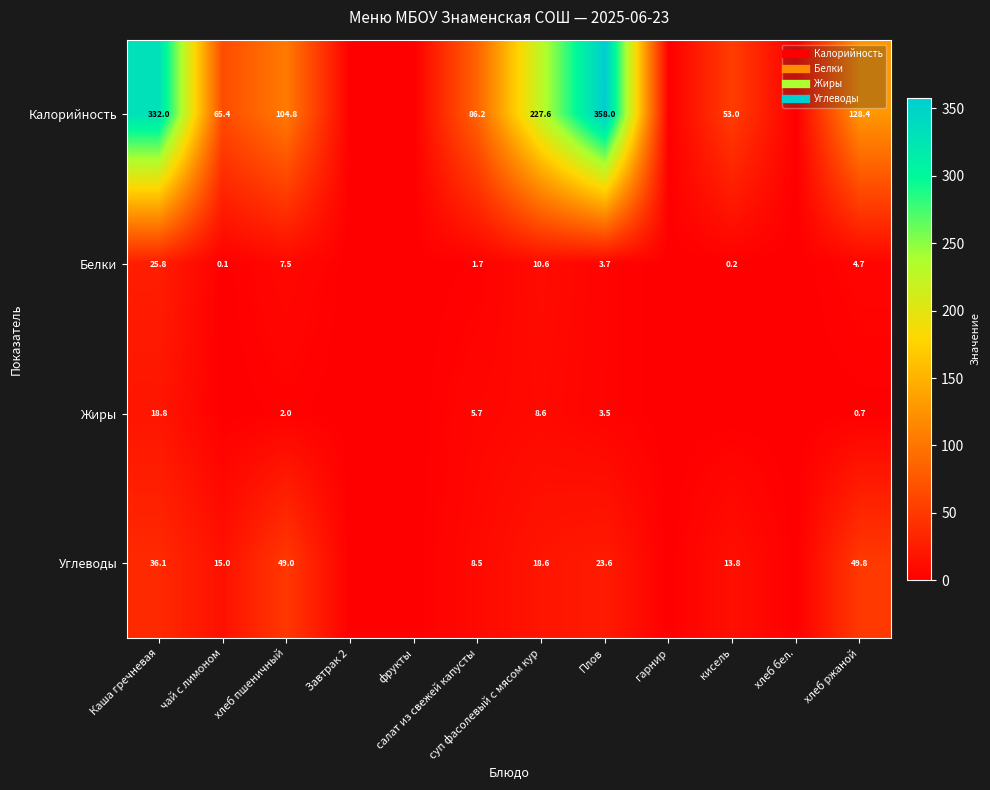

At which label does Белки reach its peak?

Каша гречневая